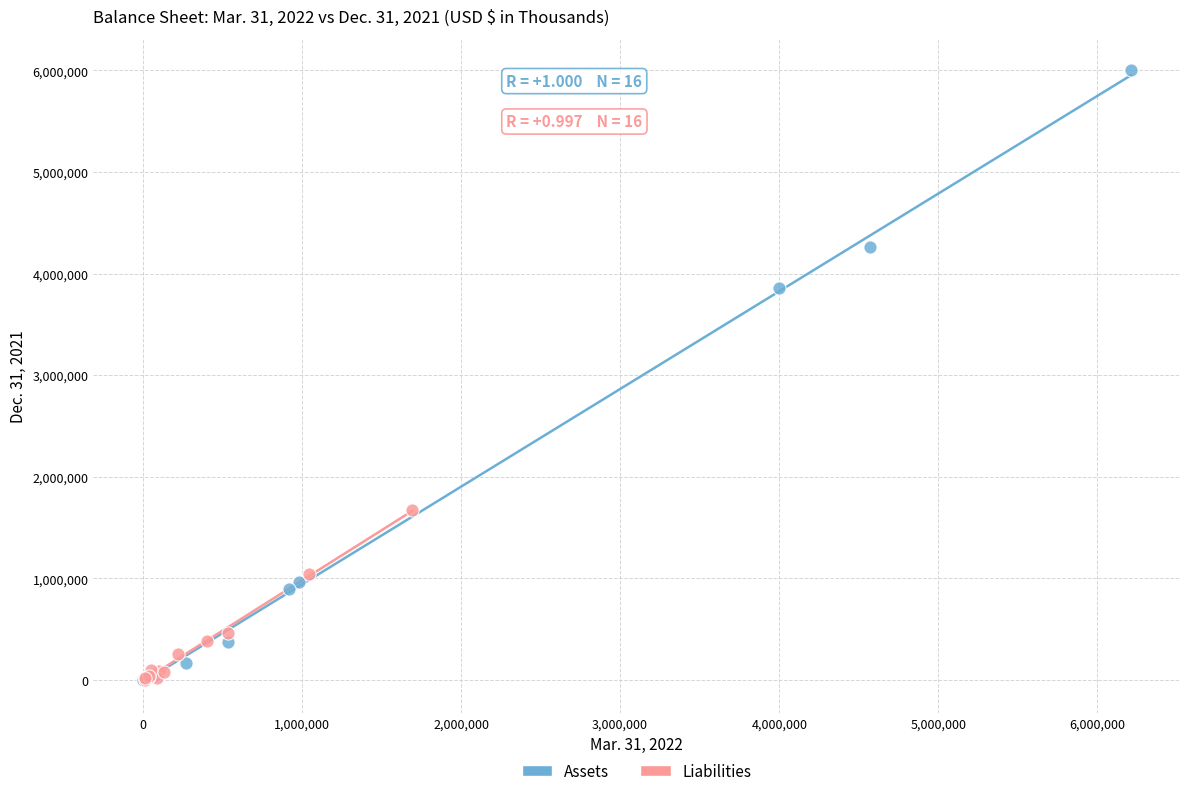

Which series reaches the maximum Y coordinate?

Assets